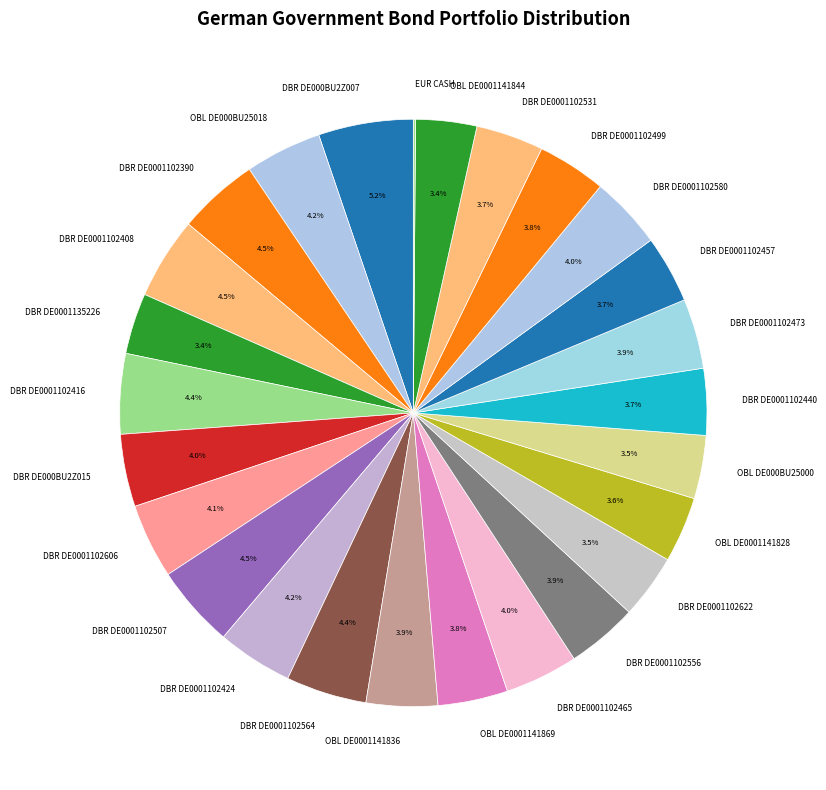

What is the ratio of the value at DBR DE000BU2Z015 to the value at DBR DE0001102622?

1.1